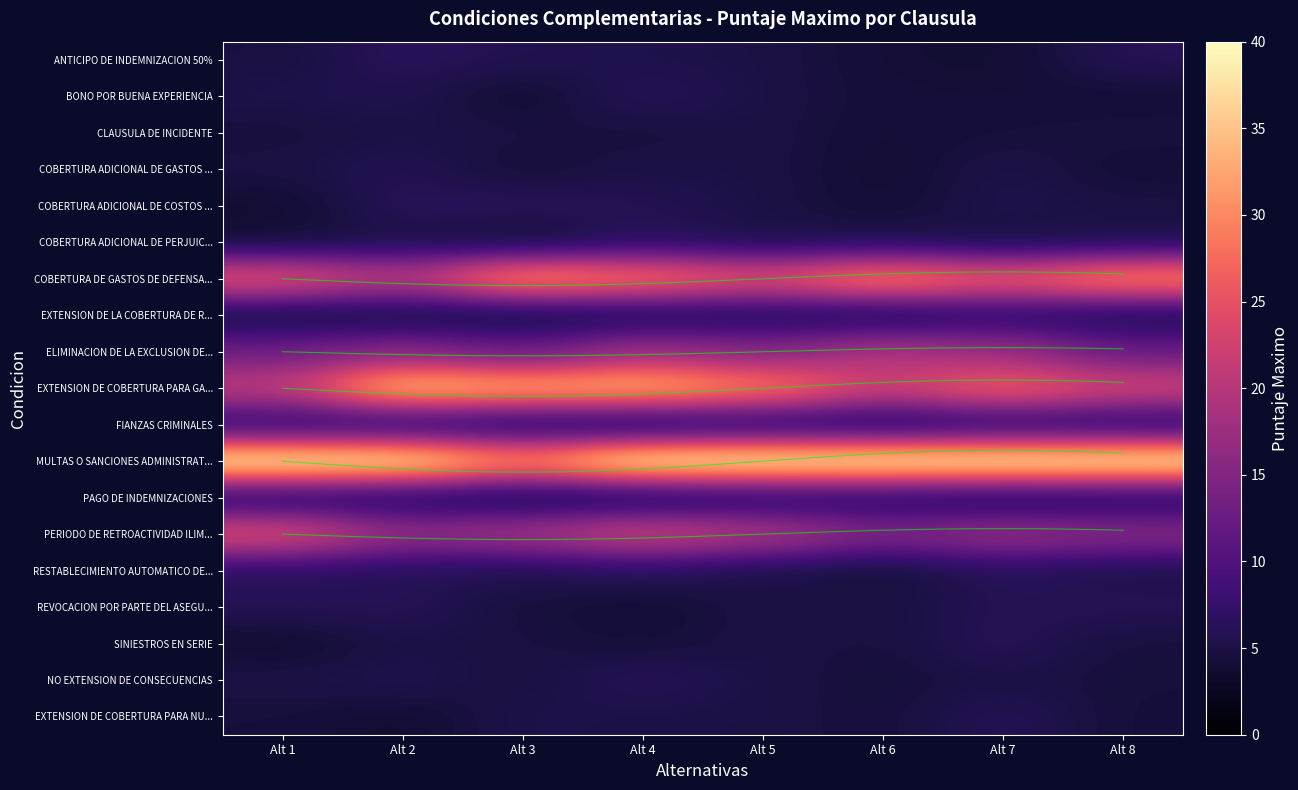

How many data points in SINIESTROS EN SERIE are above 4?

7